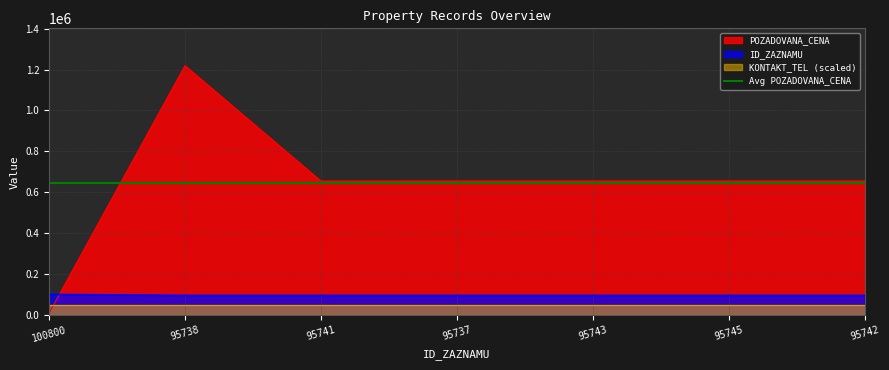

Reading left to right, what are all the values shown in this chart?

POZADOVANA_CENA: 8980	1218880	654880	655240	655240	655240	655240
ID_ZAZNAMU: 100800	95738	95741	95737	95743	95745	95742